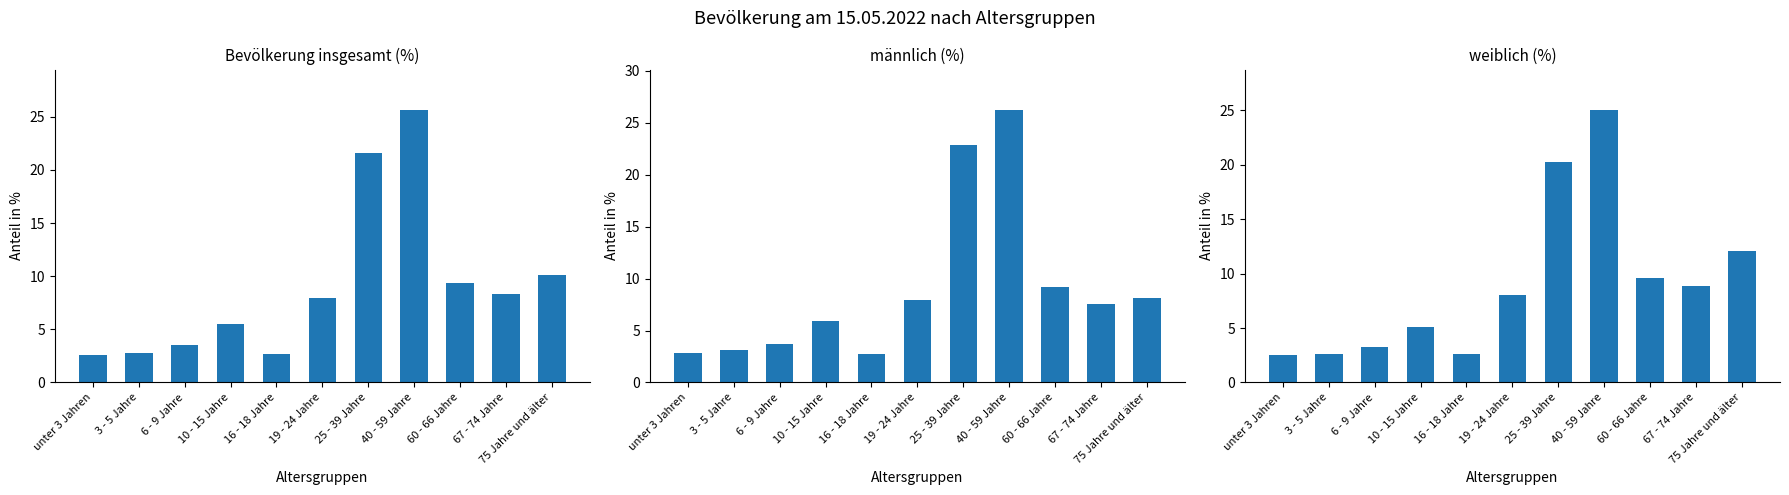

Between unter 3 Jahren and 6 - 9 Jahre, which series saw the biggest shift?

männlich (%)